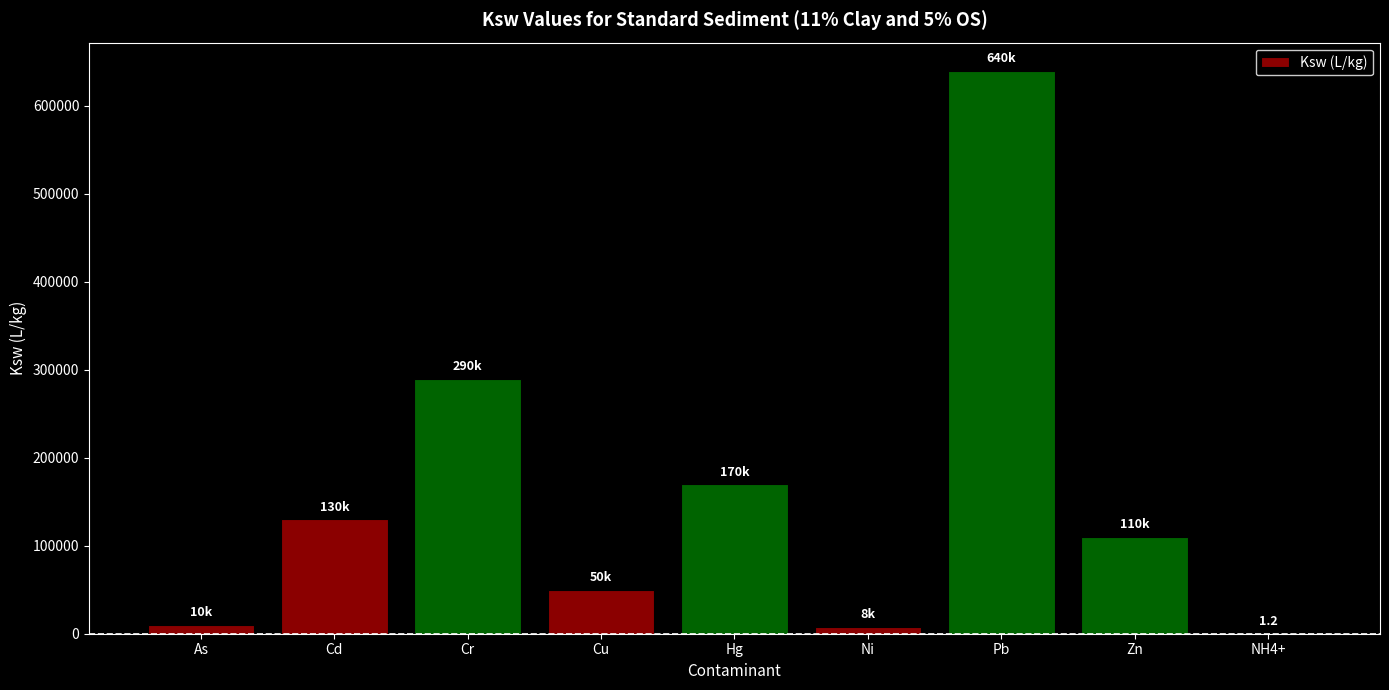

Where is the data nearest to the value 320000?

Cr